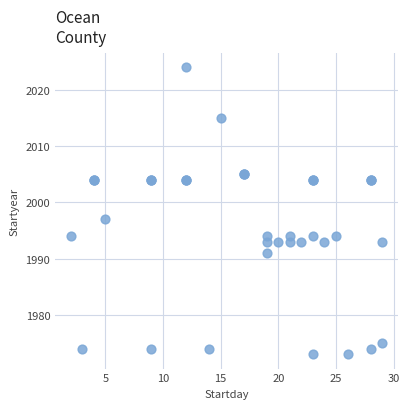

What Y value in the scatter plot is closest to 1998?

1997